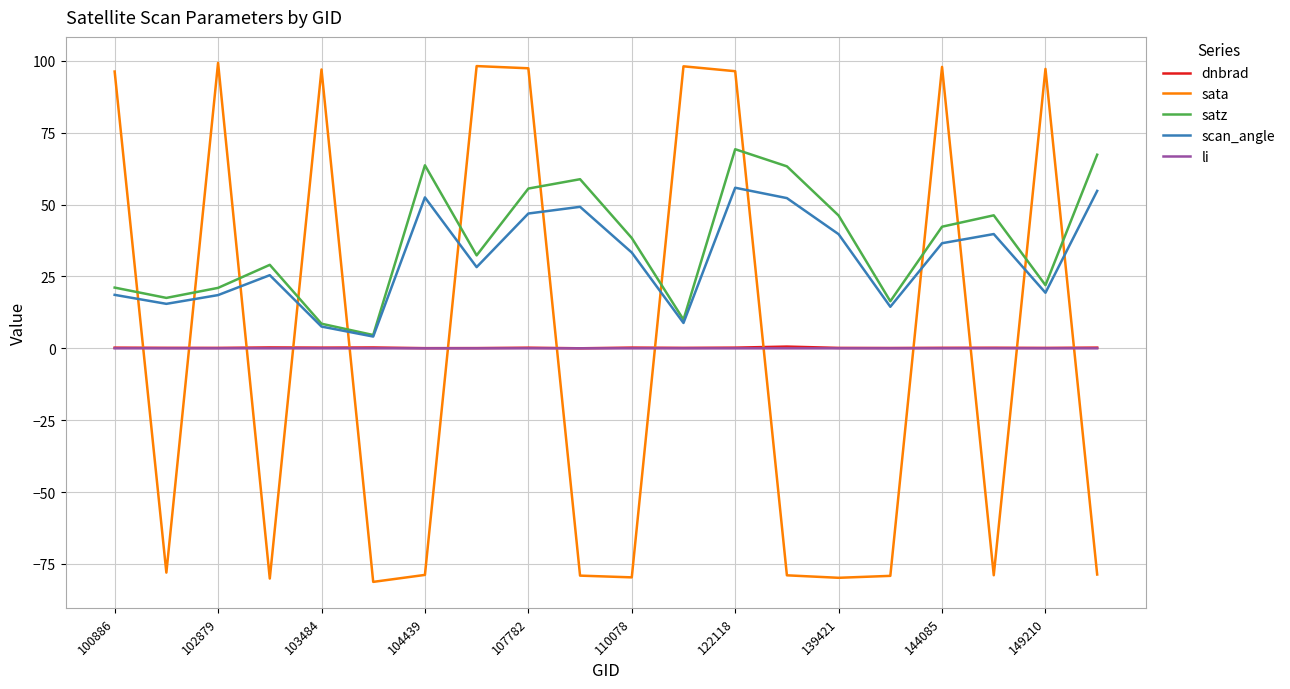

Which series has the largest range (max minus min)?

sata